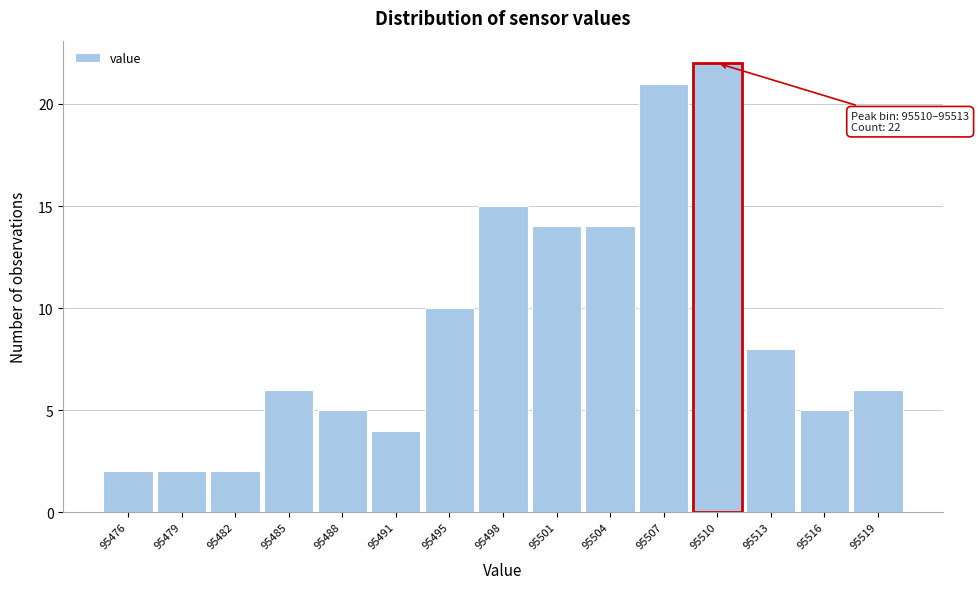

Reading right to left, what are all the values shown in this chart?

6	5	8	22	21	14	14	15	10	4	5	6	2	2	2